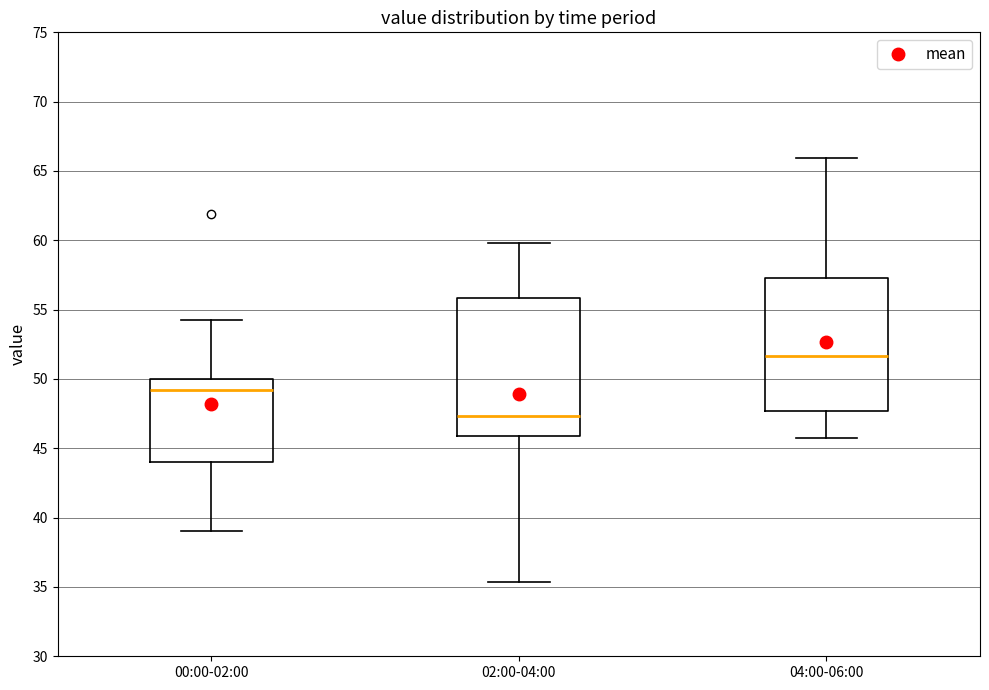

Which box's median line is the lowest?

02:00-04:00